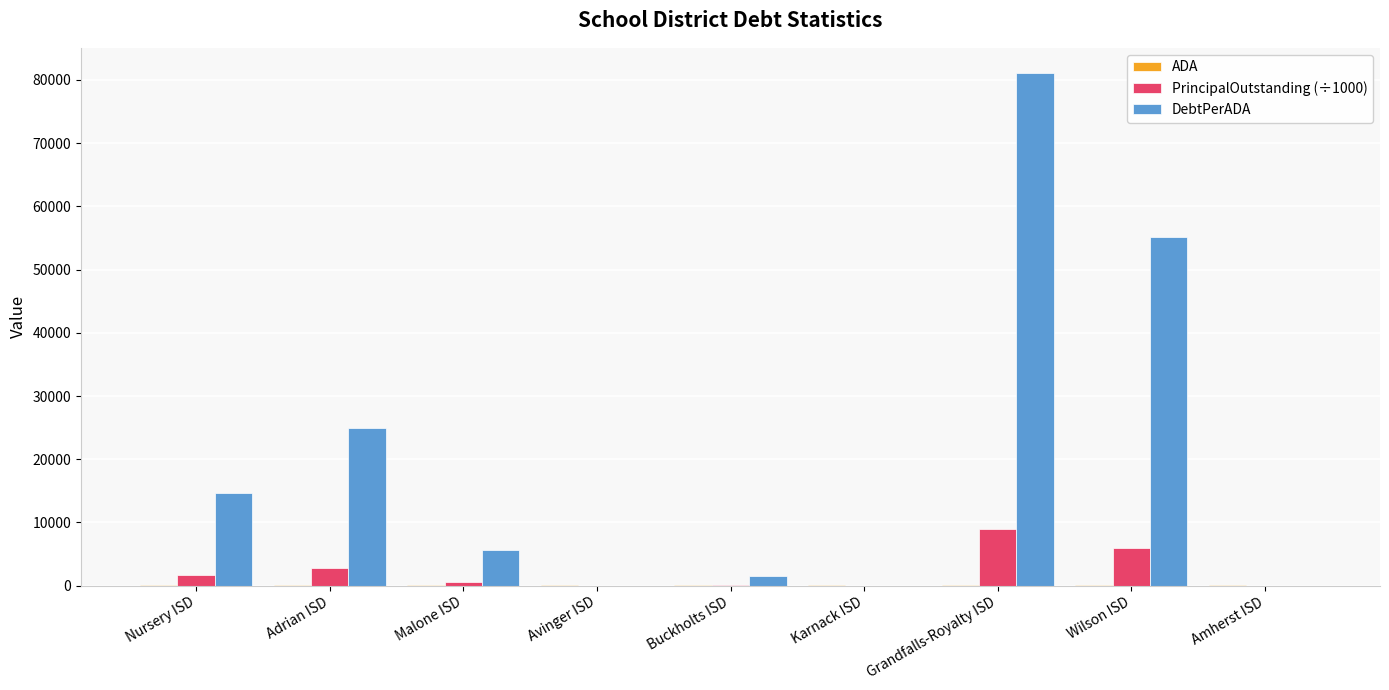

At which category is the sum across all series the highest?

Grandfalls-Royalty ISD